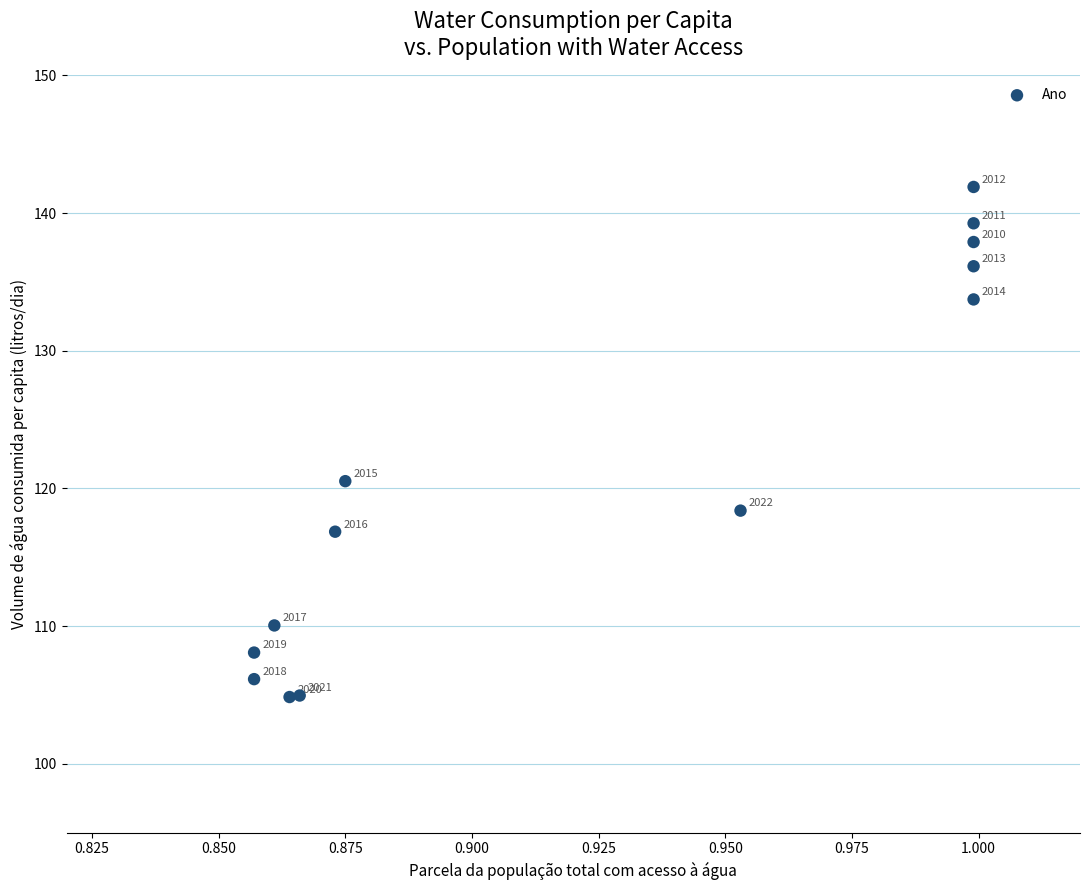

What Y value in the scatter plot is closest to 123?

120.5